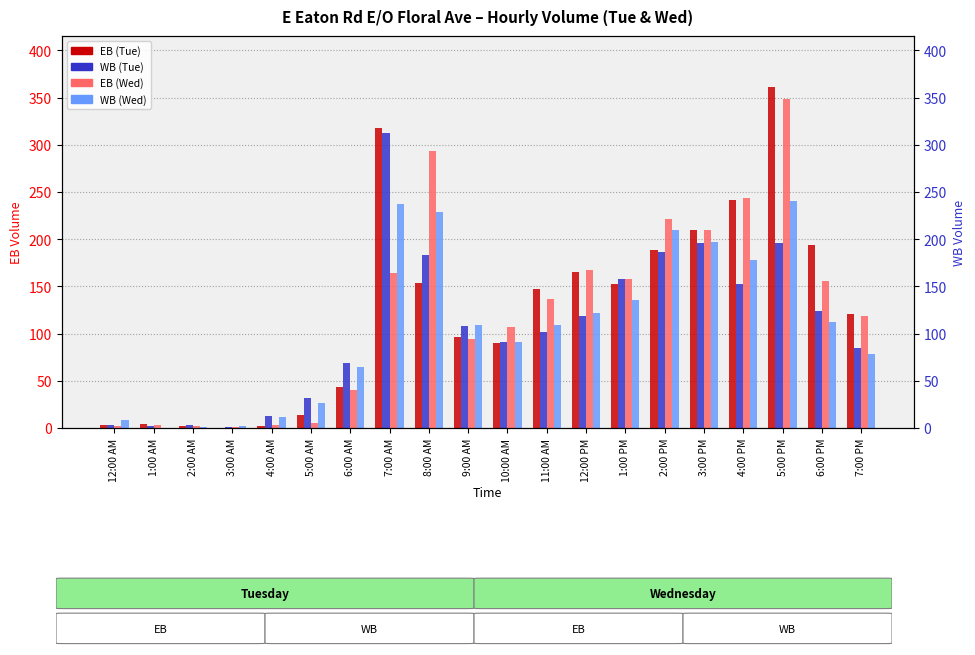

What is the minimum value for EB (Wed)?

1